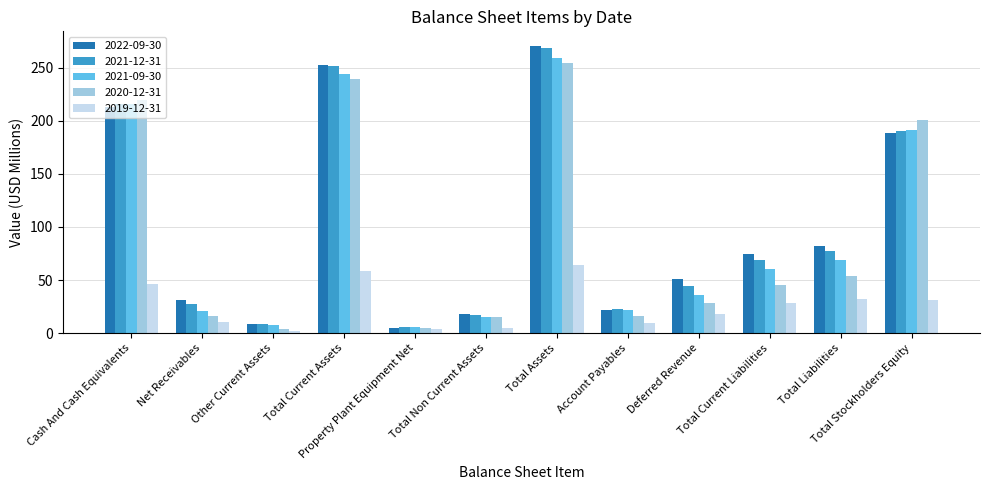

True or false: 2019-12-31 has a value of 60.5 at Cash And Cash Equivalents.

False